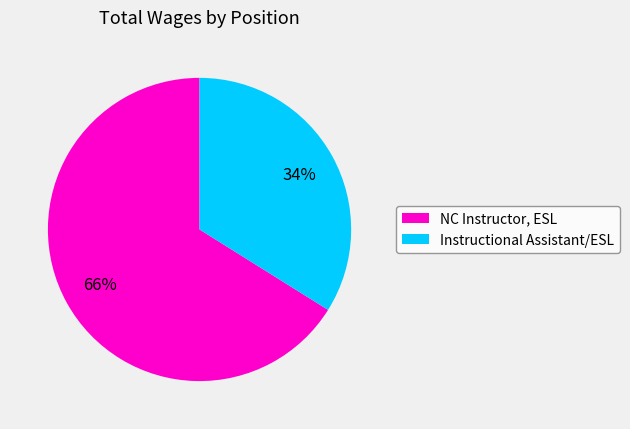

To the nearest percent, what is the combined percentage of NC Instructor, ESL and Instructional Assistant/ESL?

100%